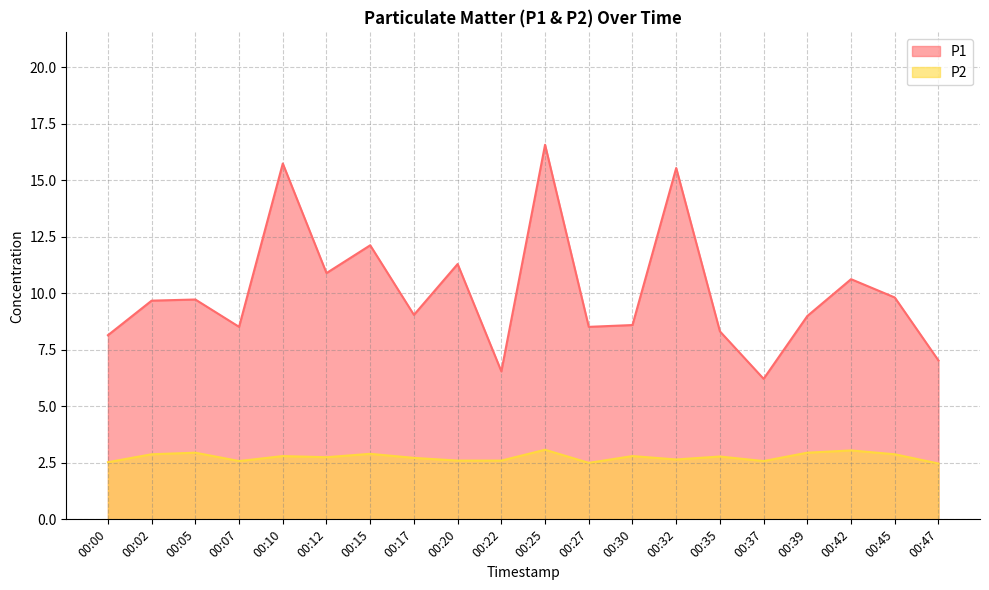

Which category has the lowest value in the P1 series?

00:37